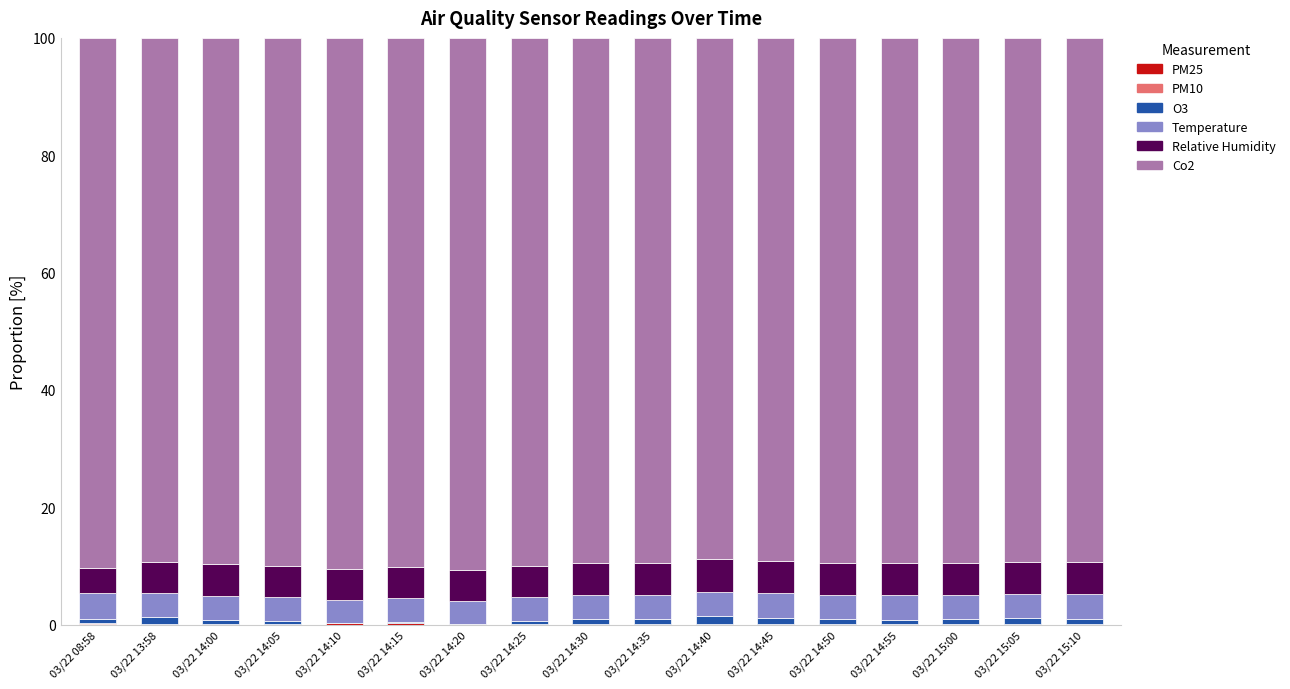

List the labels in order of Relative Humidity value, largest first.

03/22 14:40, 03/22 15:10, 03/22 14:45, 03/22 14:55, 03/22 14:35, 03/22 15:05, 03/22 14:30, 03/22 14:50, 03/22 15:00, 03/22 14:15, 03/22 14:00, 03/22 14:05, 03/22 13:58, 03/22 14:25, 03/22 14:10, 03/22 14:20, 03/22 08:58